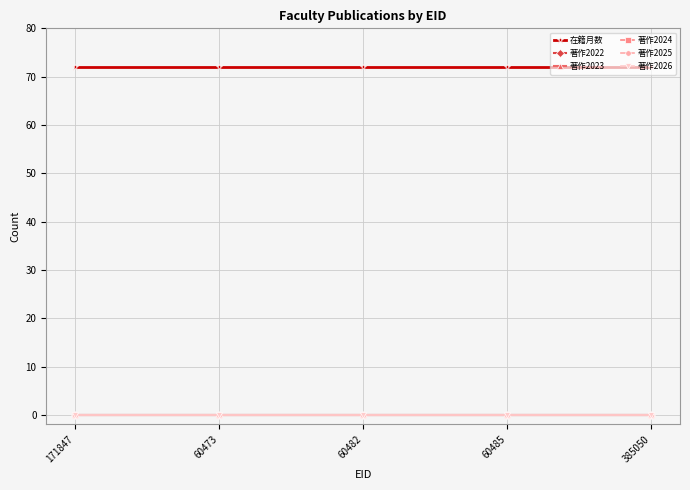

Is this an area chart (filled region under the line)?

No